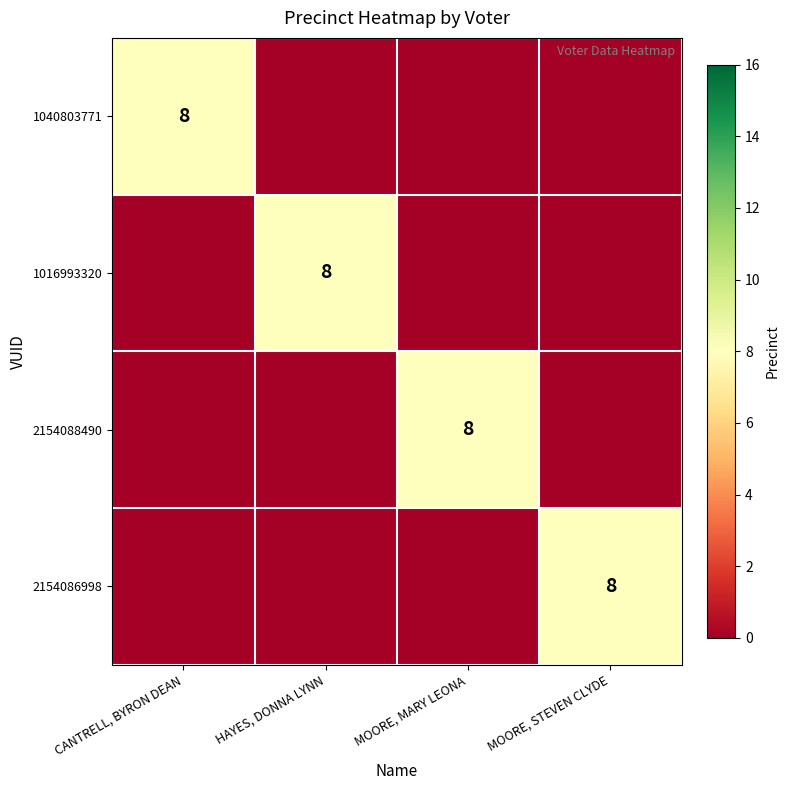

True or false: 1040803771 has a value of 8 at CANTRELL, BYRON DEAN.

True